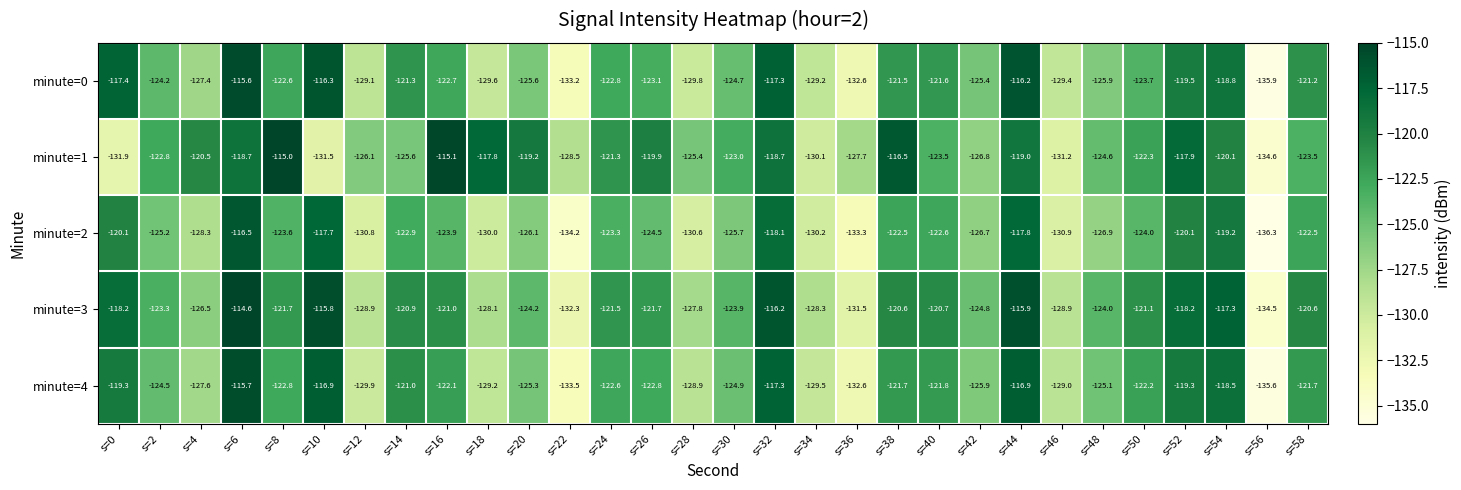

How many series are shown in this chart?

5